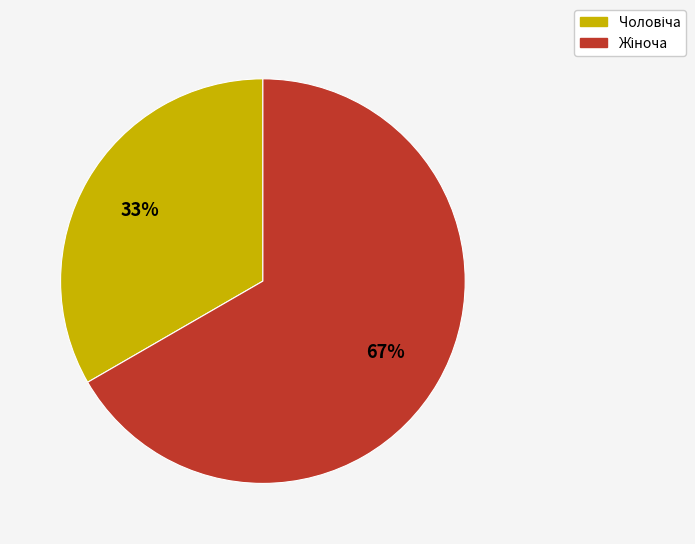

Is there any slice that represents more than half of the pie?

Yes